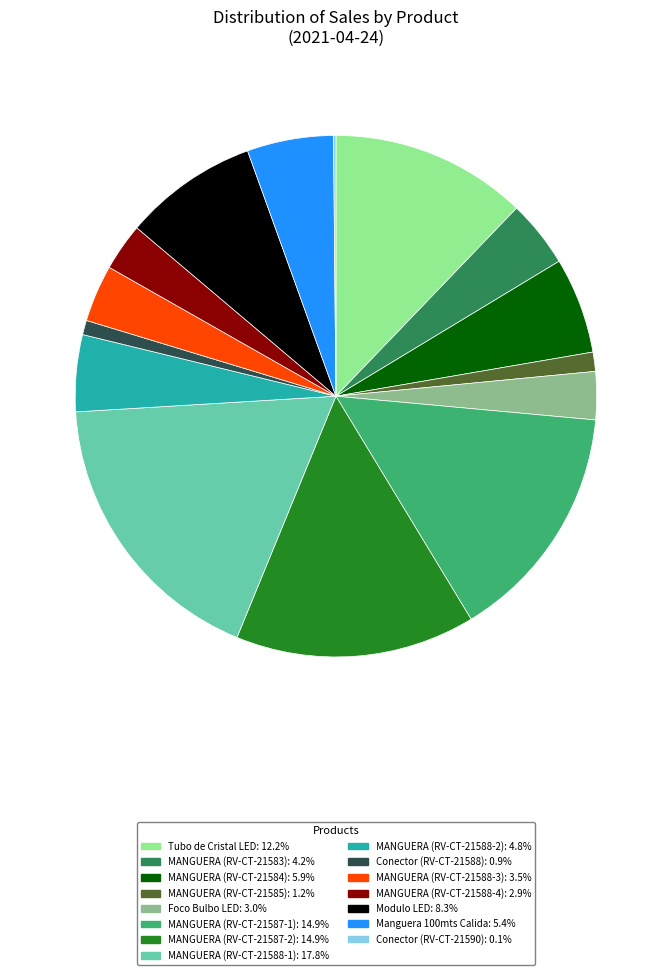

Combined, do MANGUERA (RV-CT-21585) and Foco Bulbo LED account for over 50%?

No